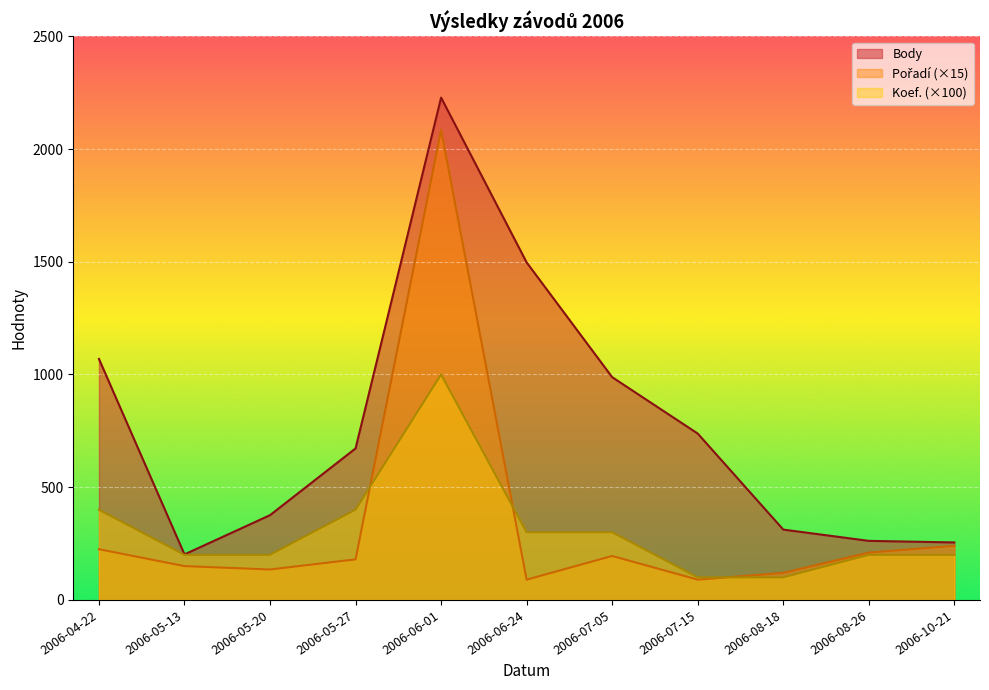

At which category is the sum across all series the highest?

2006-06-01